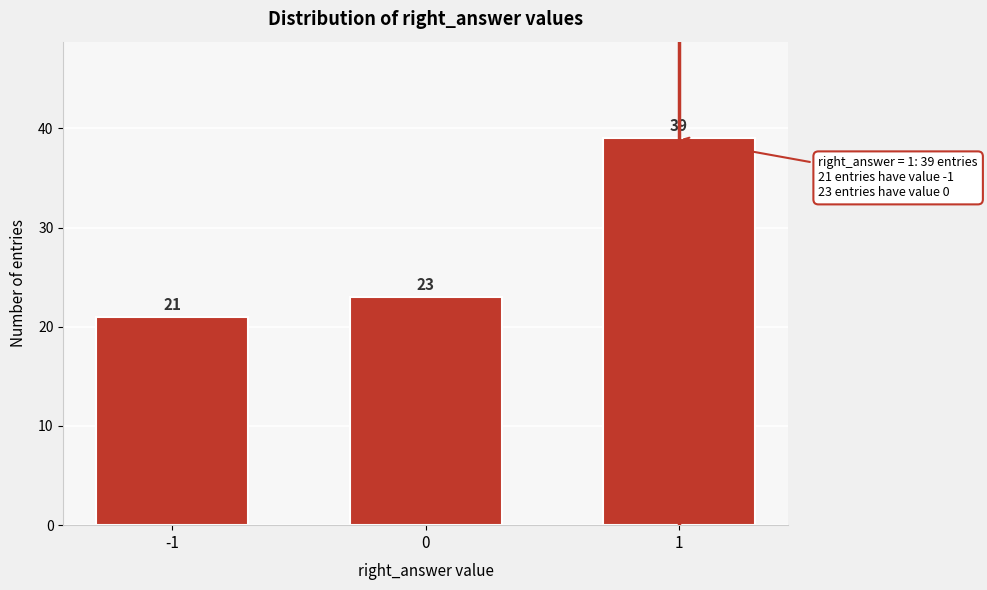

Reading right to left, extract all data points from this chart.

39	23	21